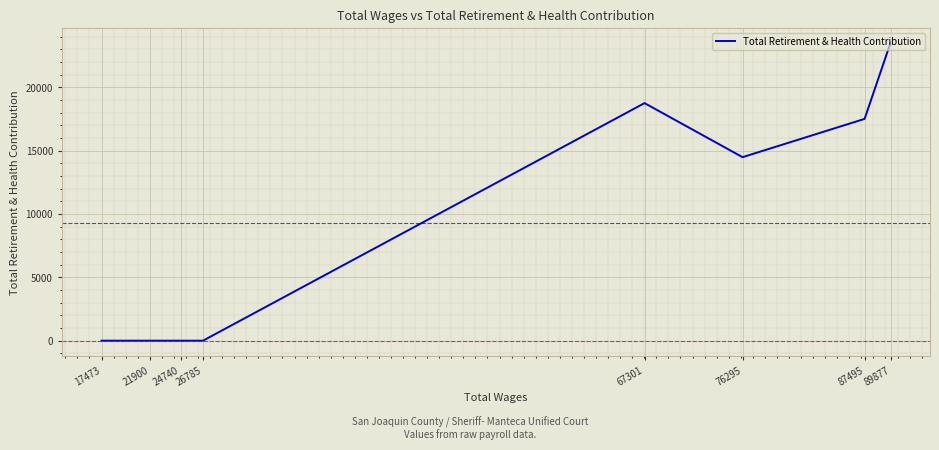

How many interior local valleys (lower than both neighbors) does the data have?

1